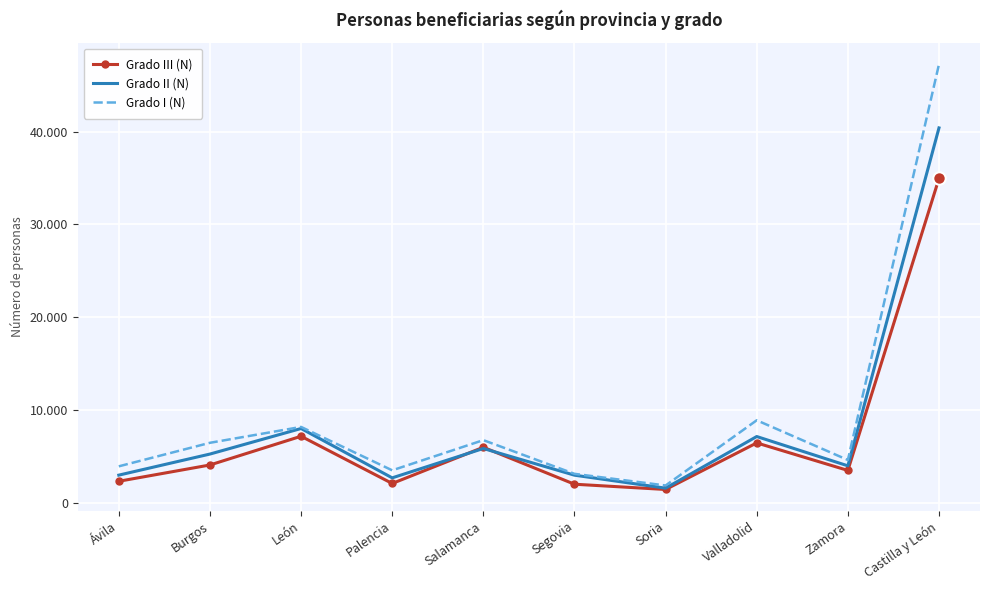

At which category is the sum across all series the highest?

Castilla y León